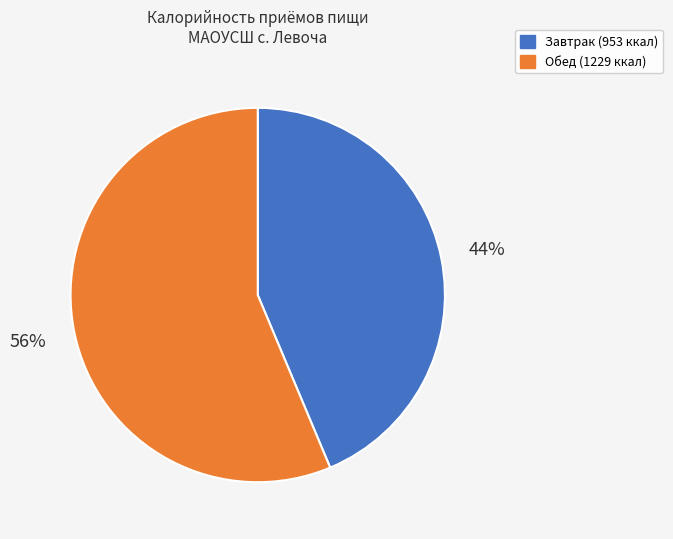

What percentage is the Завтрак slice, to the nearest percent?

44%